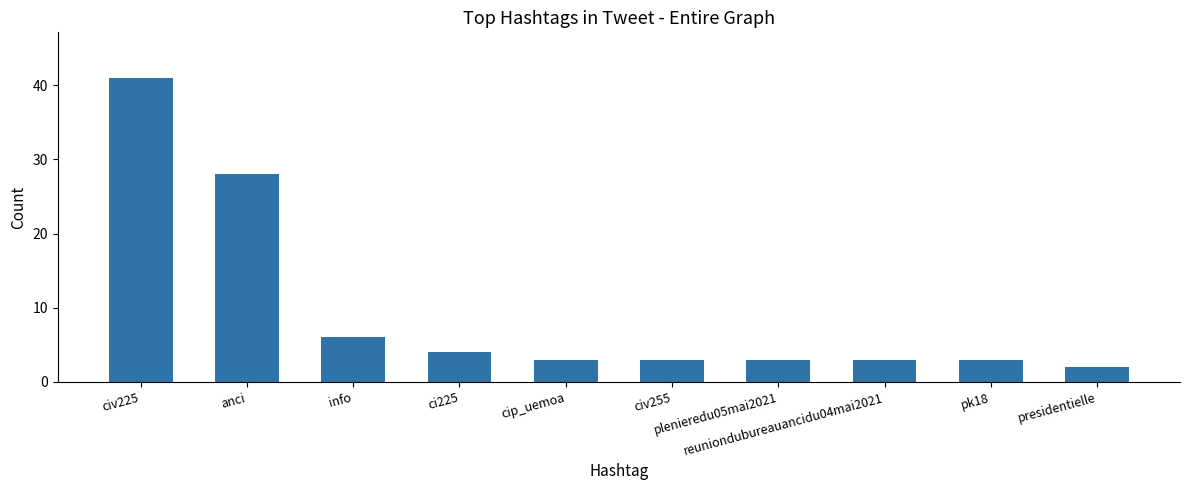

What is the label of the 5th bar from the left?

cip_uemoa